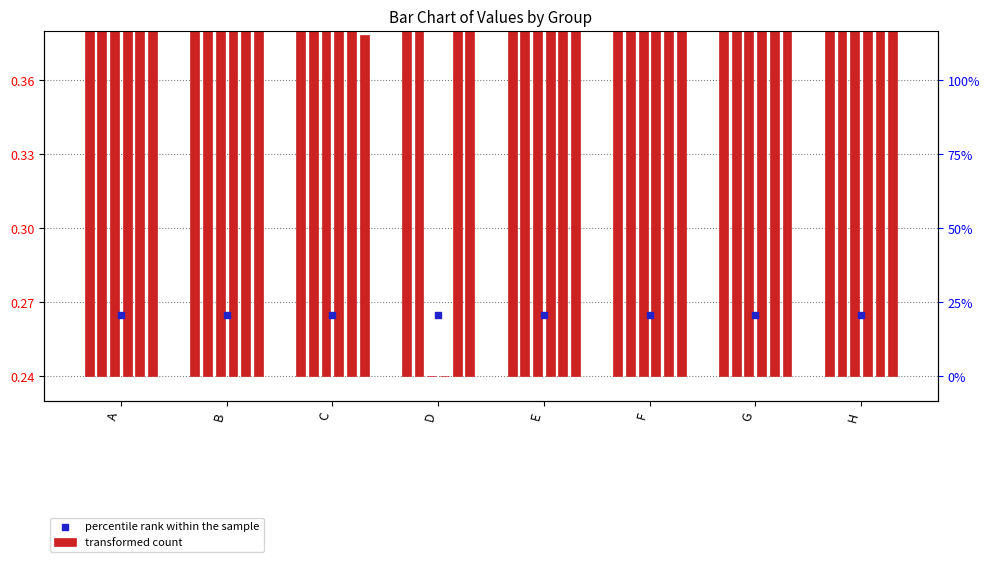

At which category is the sum across all series the highest?

F